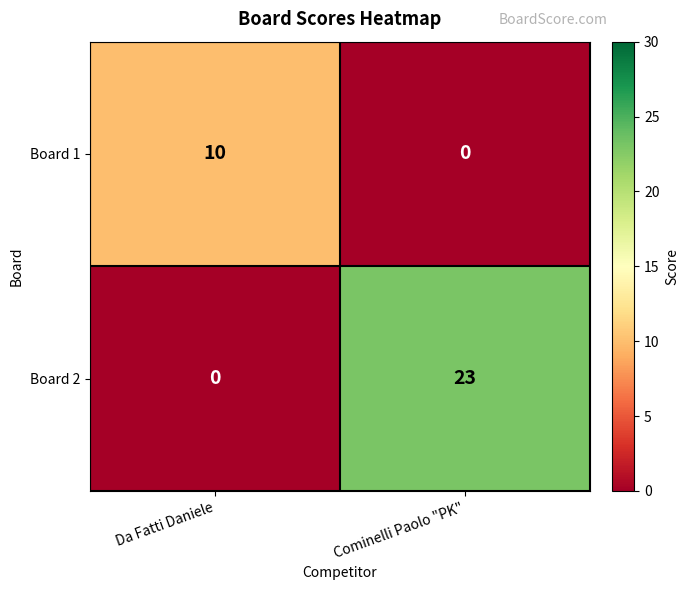

Reading right to left, extract all data points from this chart.

Board 1: 0	10
Board 2: 23	0